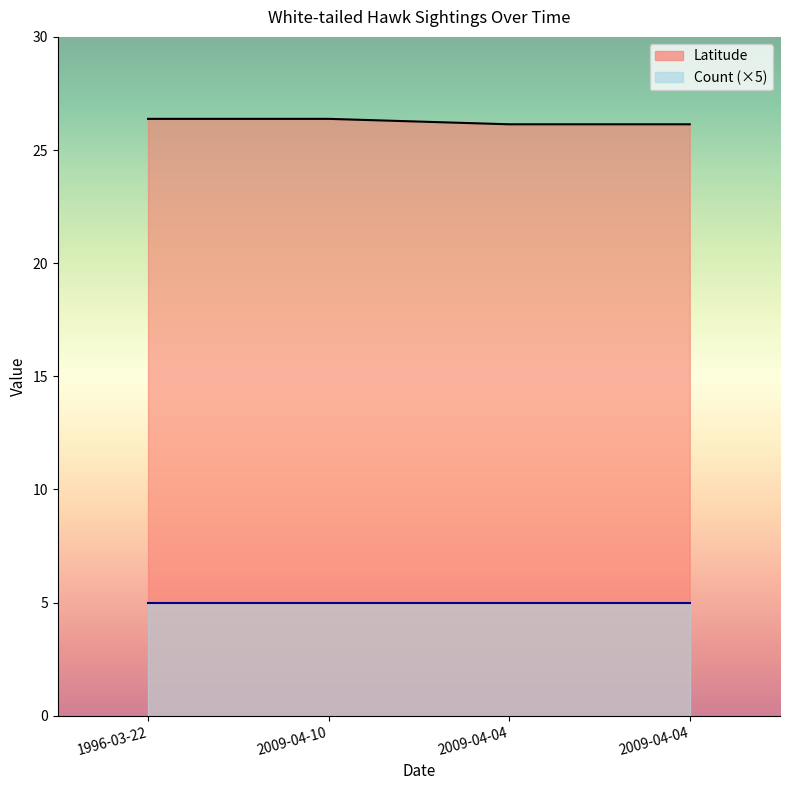

Reading right to left, transcribe all the data shown in this chart.

26.1	26.1	26.4	26.4